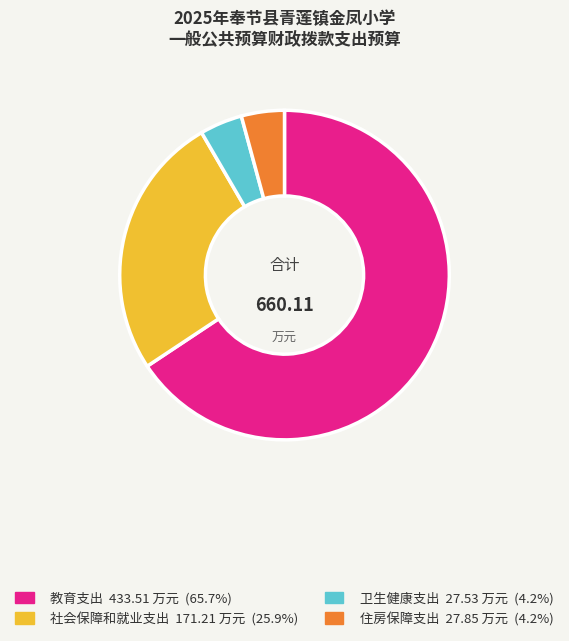

Between 社会保障和就业支出 and 住房保障支出, which is larger?

社会保障和就业支出